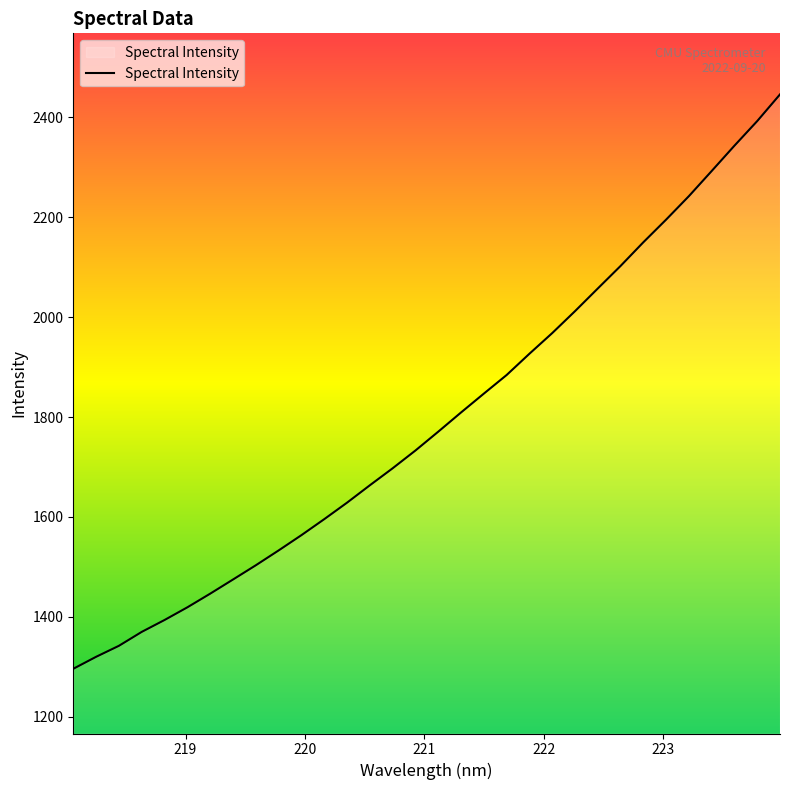

What is the maximum value shown in the chart?

2446.2